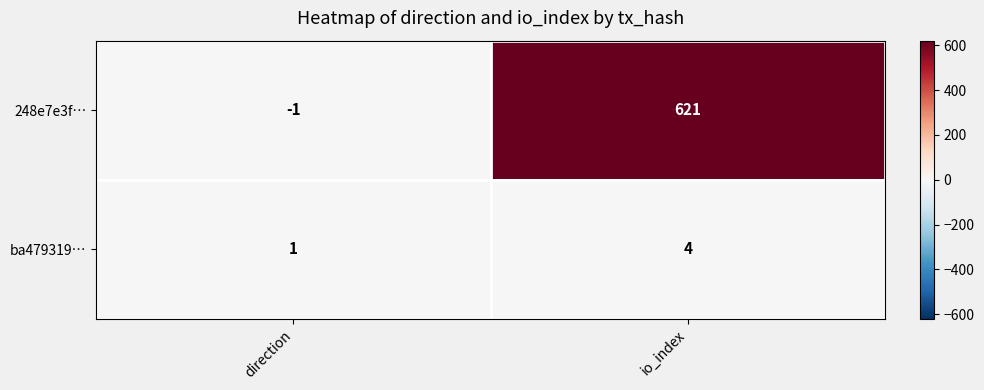

Reading left to right, extract all data points from this chart.

248e7e3f…: -1	621
ba479319…: 1	4